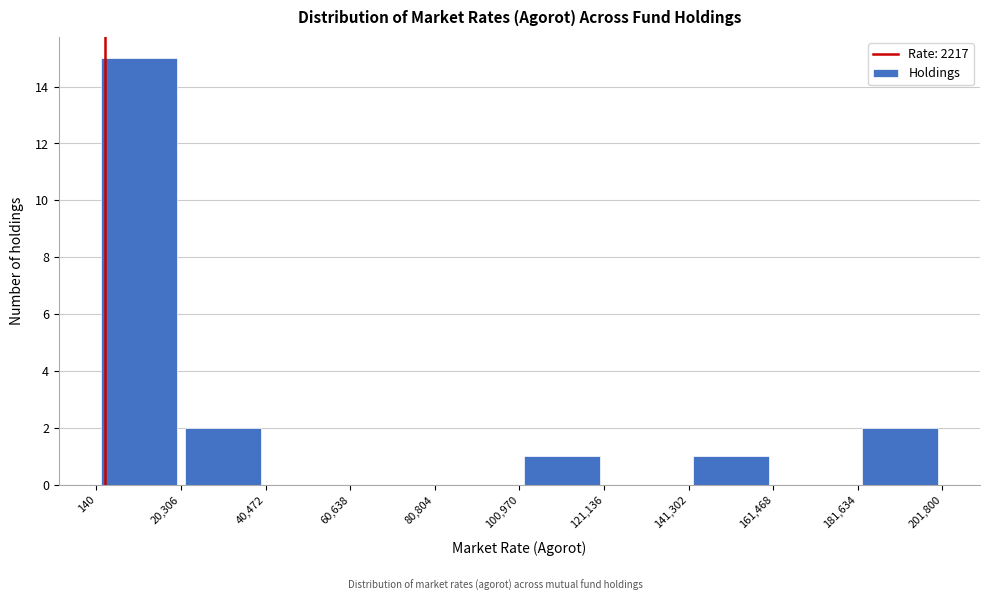

Reading left to right, list every bar in this chart as the range it spans on the x-axis followed by its height. The values are not printed on the chart, so give them approximately, as read against the axis.

140 to 20,306: 15
20,306 to 40,472: 2
40,472 to 60,638: 0
60,638 to 80,804: 0
80,804 to 100,970: 0
100,970 to 121,136: 1
121,136 to 141,302: 0
141,302 to 161,468: 1
161,468 to 181,634: 0
181,634 to 201,800: 2